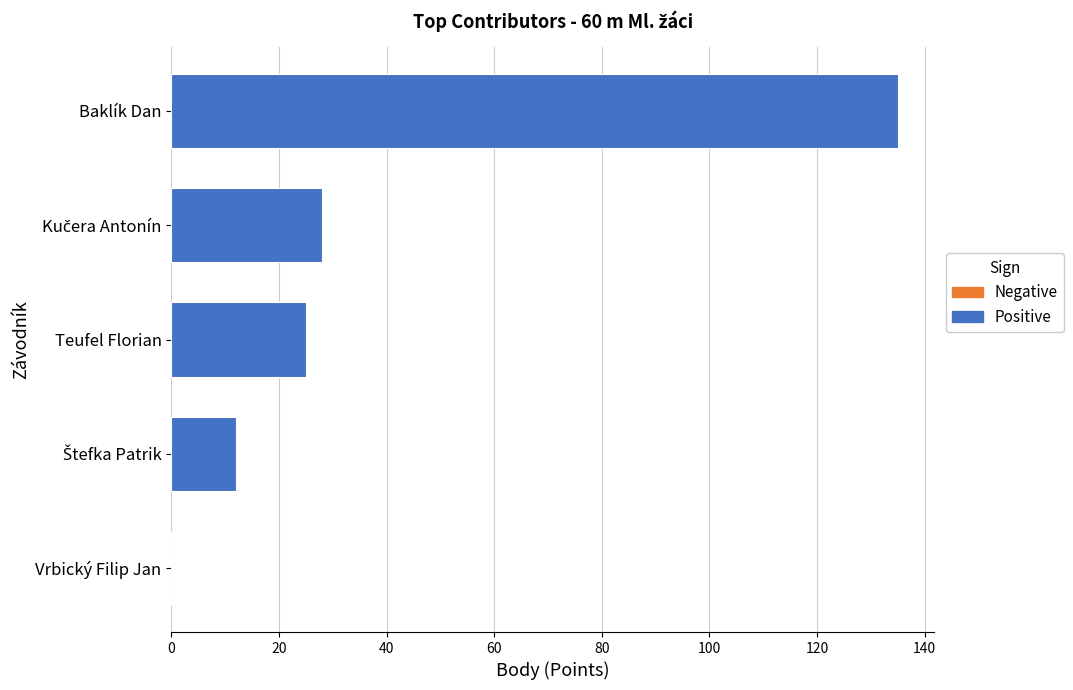

What is the sum of the values at Baklík Dan and Teufel Florian?

160